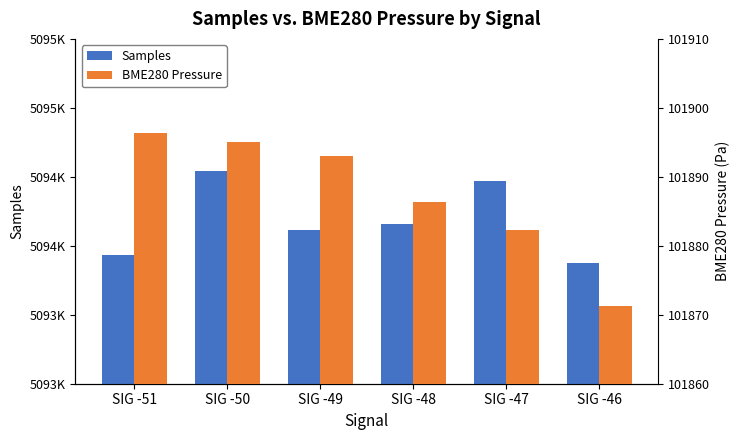

How many distinct data groups are displayed?

2